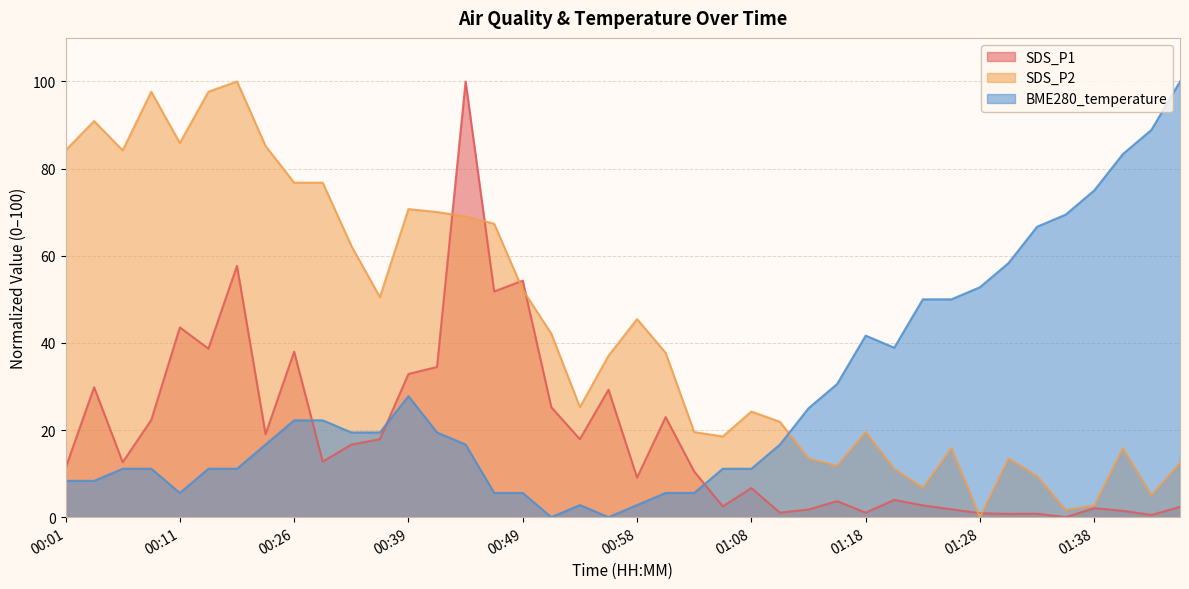

How many times do BME280_temperature and SDS_P2 cross each other?

1